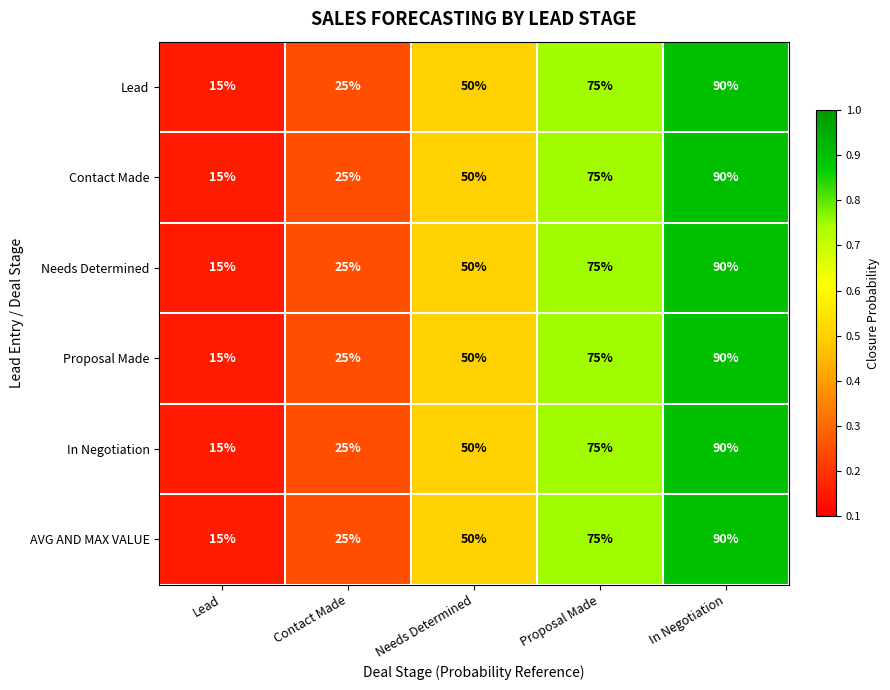

At which category is the sum across all series the highest?

In Negotiation